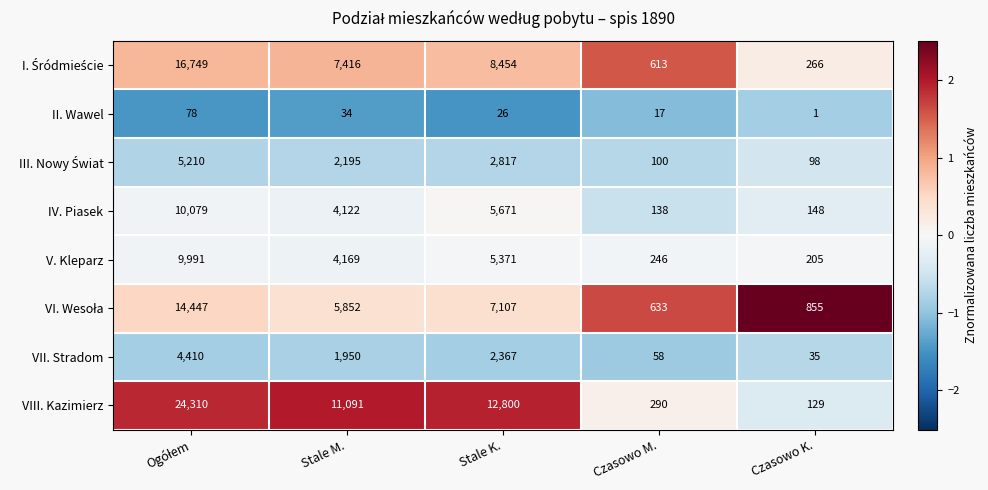

What is the maximum value shown in the chart?

24310